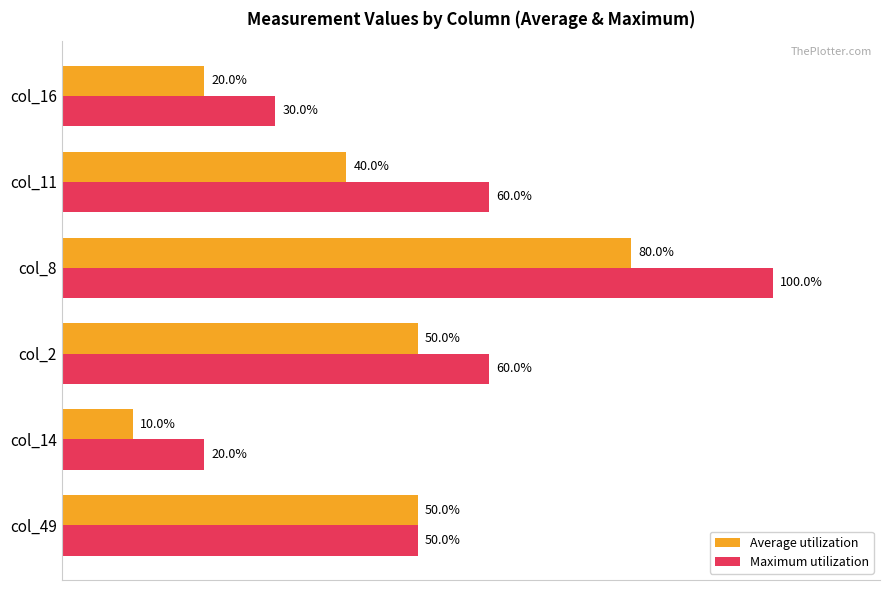

At which category is the sum across all series the highest?

col_8